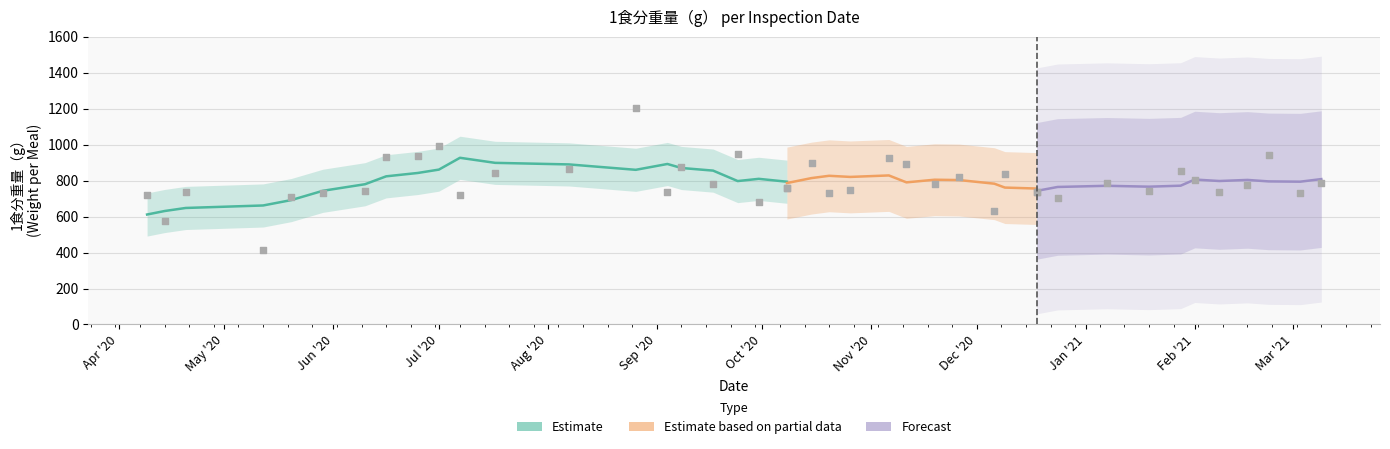

Which has a higher value, 2020-11-06 or 2020-12-24?

2020-11-06